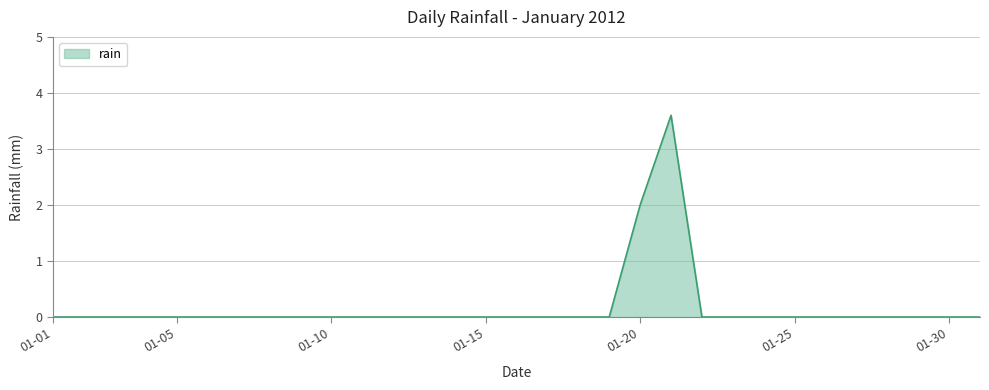

What is the maximum value shown in the chart?

3.6